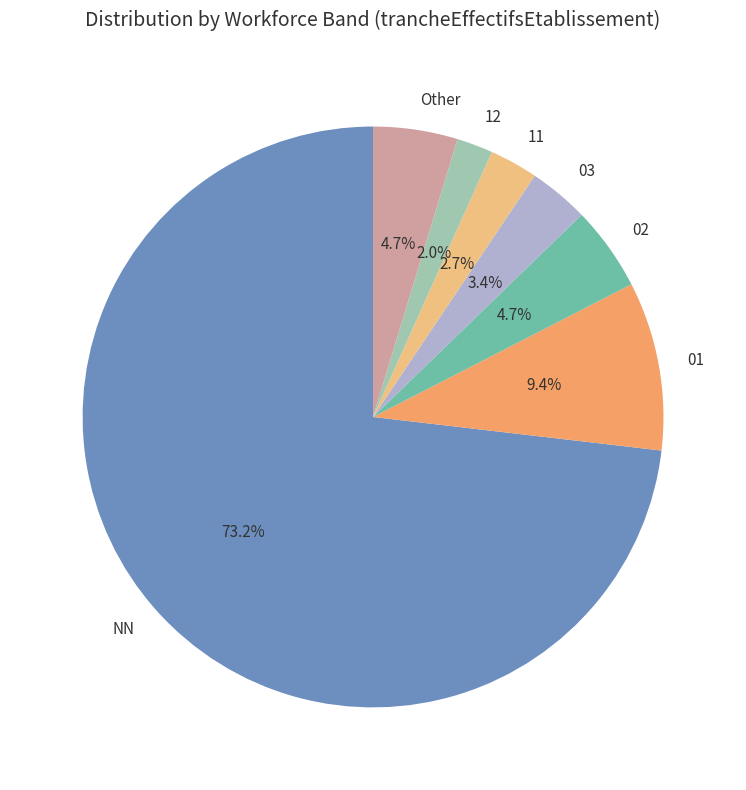

Is there a majority slice in this chart?

Yes